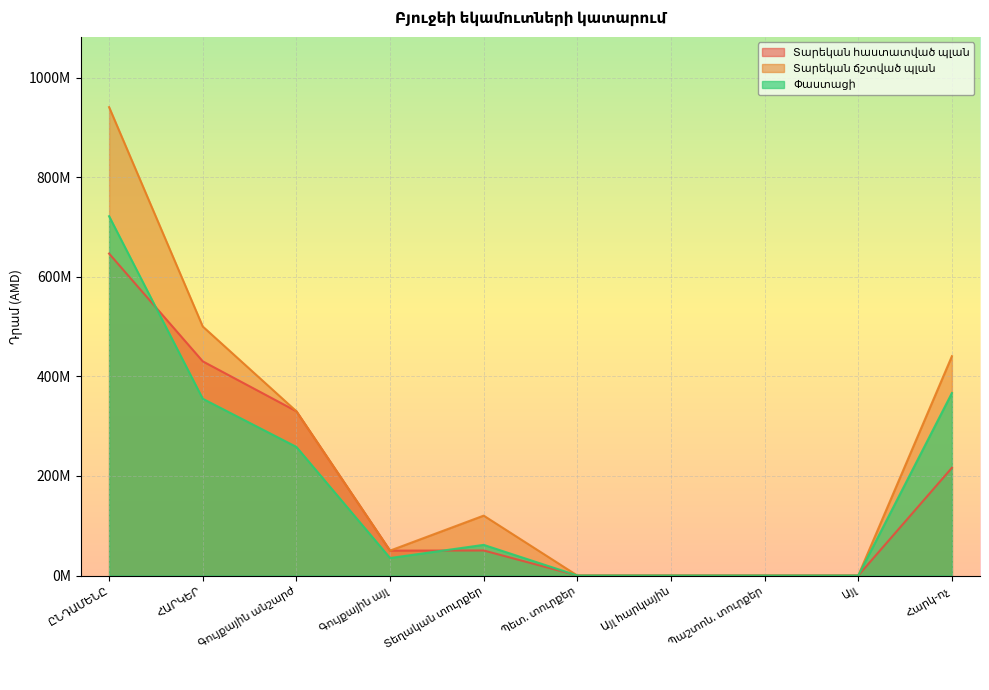

Reading left to right, list all the values displayed in this chart.

Տարեկան հաստատված պլան: 646776700.0	430311000.0	330000000.0	50000000.0	50311000.0	0.0	0.0	0.0	0.0	216465700.0
Տարեկան ճշտված պլան: 940956800.0	500326000.0	330000000.0	50000000.0	120326000.0	0.0	0.0	0.0	0.0	440630800.0
Փաստացի: 721803213.5	355116217.5	258385790.5	35138567.0	61591860.0	0.0	0.0	0.0	0.0	366686996.0